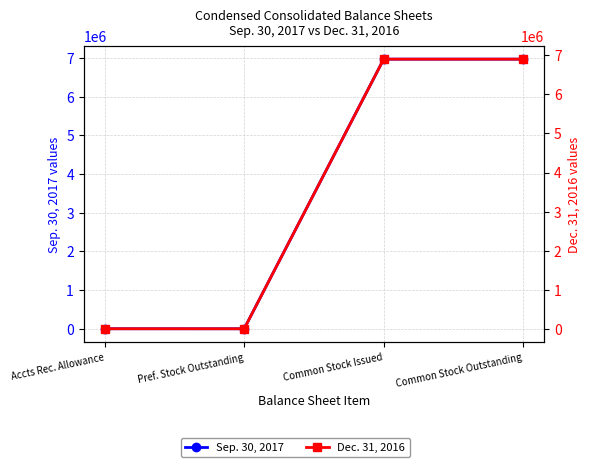

How many interior local valleys does the Dec. 31, 2016 series have?

1